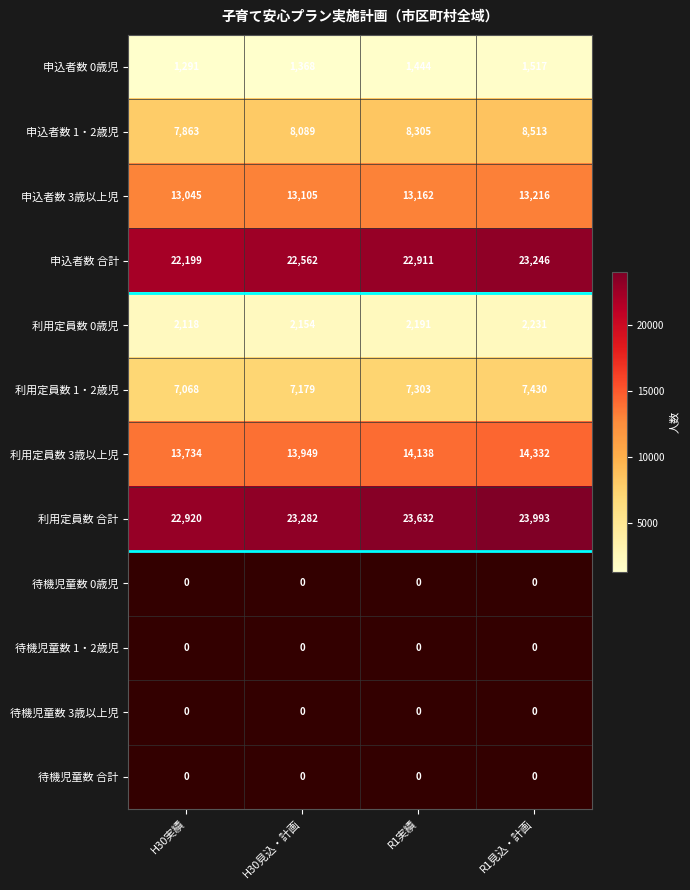

The 申込者数 1・2歳児 series shows 12027 at R1実績. True or false?

False